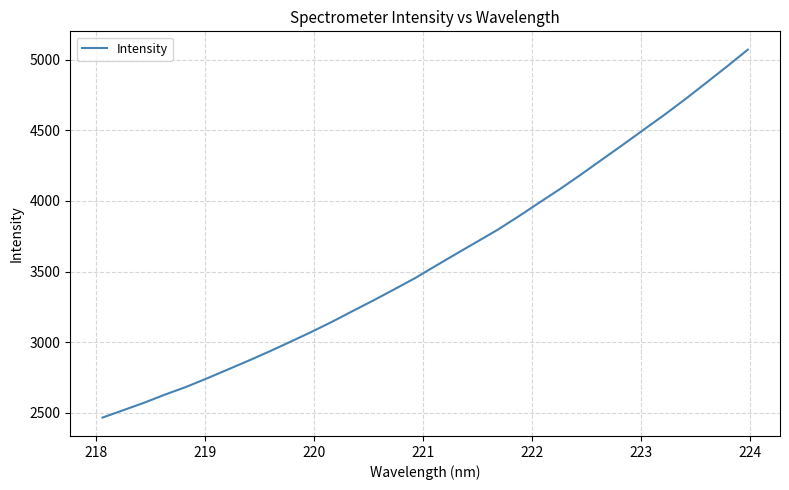

What is the greatest value displayed?

5070.0